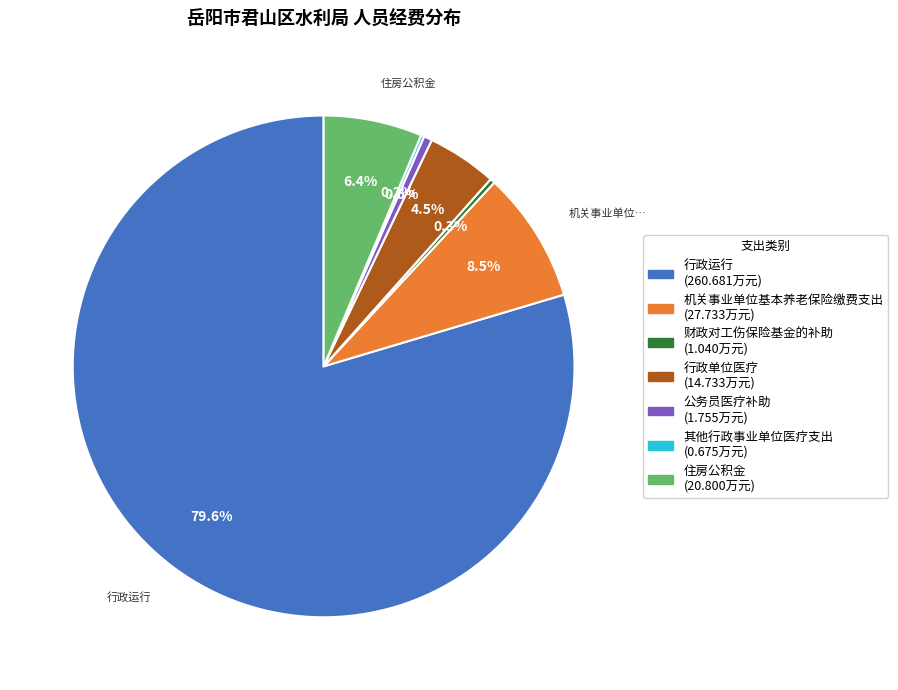

To the nearest percent, what is the combined percentage of 机关事业单位基本养老保险缴费支出 and 财政对工伤保险基金的补助?

9%